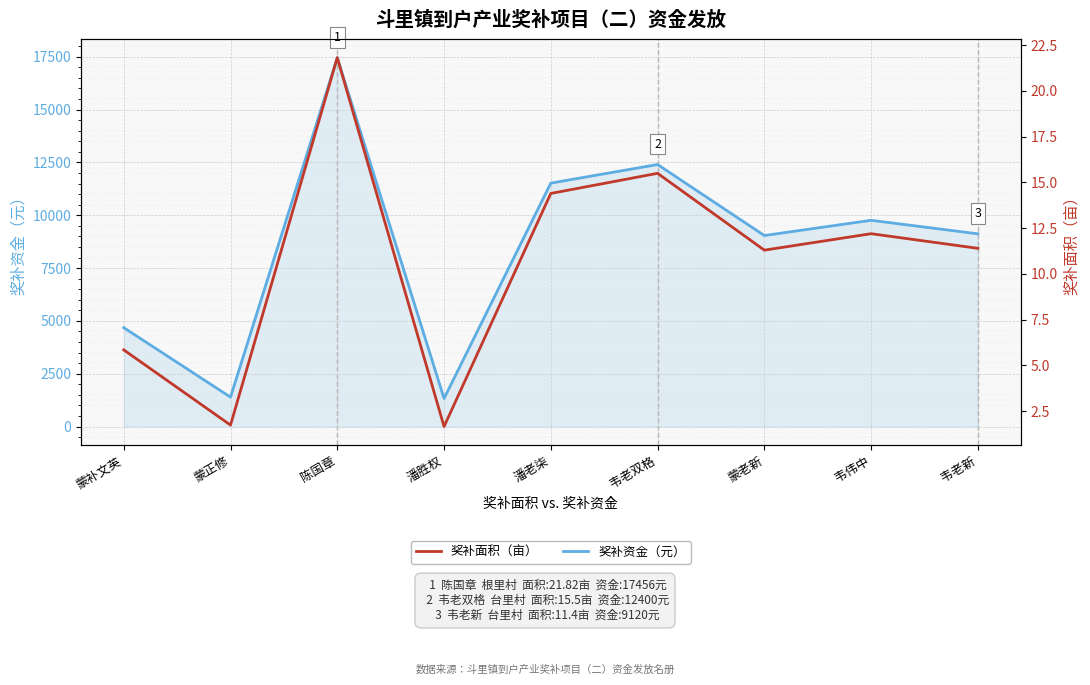

True or false: 奖补资金（元） has more than 0 interior local peaks.

True